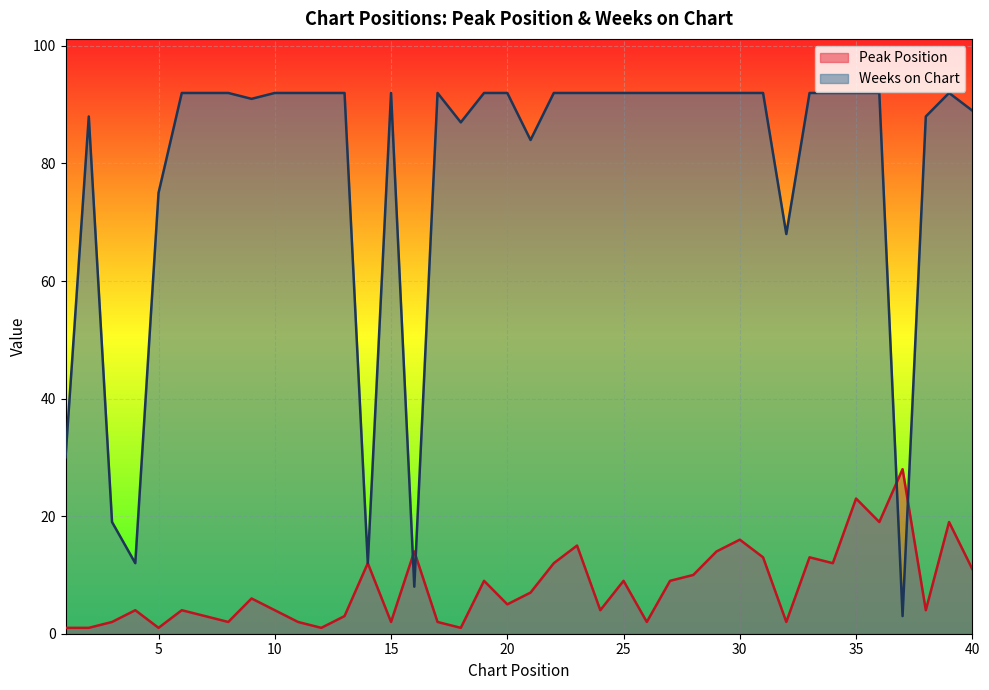

How many data points does each series have?

40